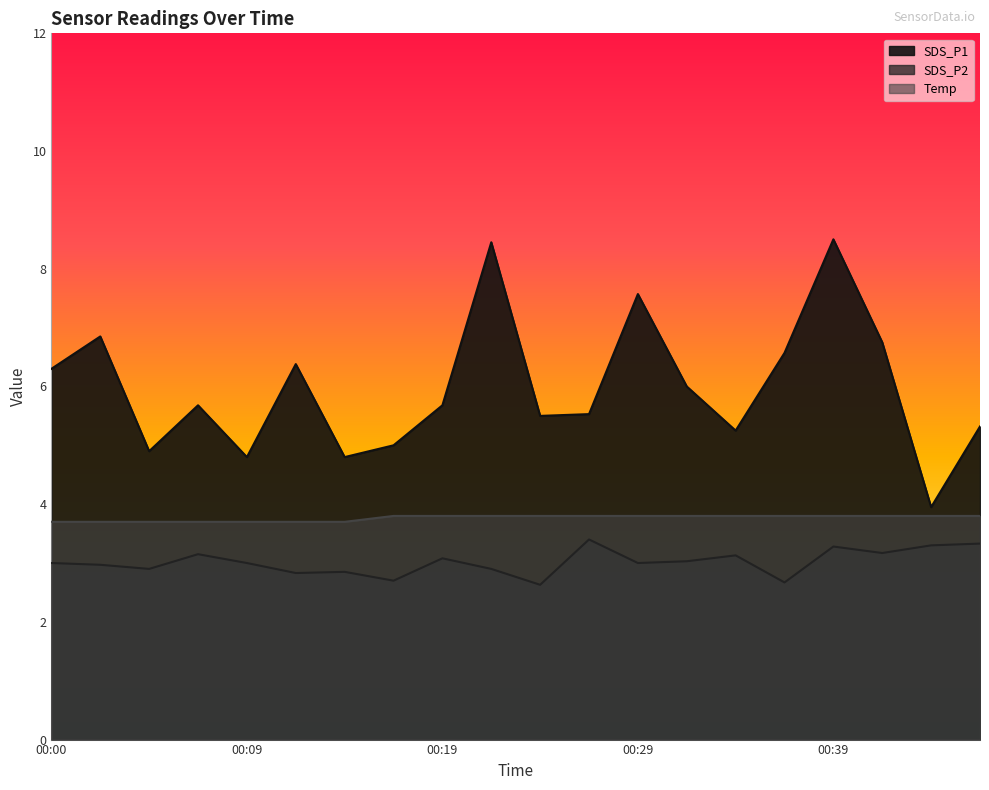

What is the difference between the SDS_P2 values at 00:00 and 00:41?

0.2